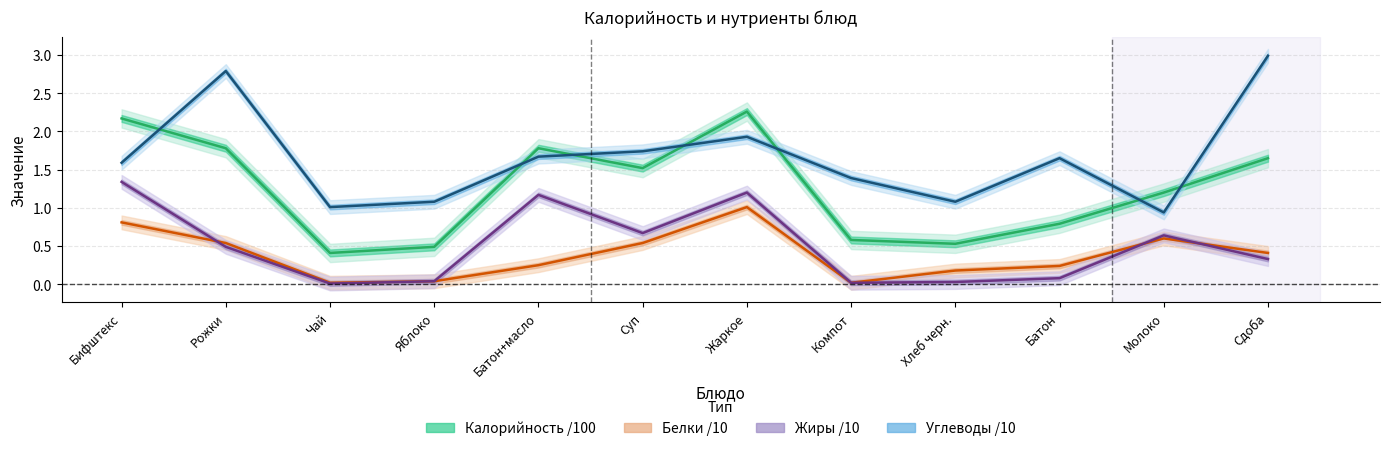

Where is Калорийность nearest to the value 1?

Молоко